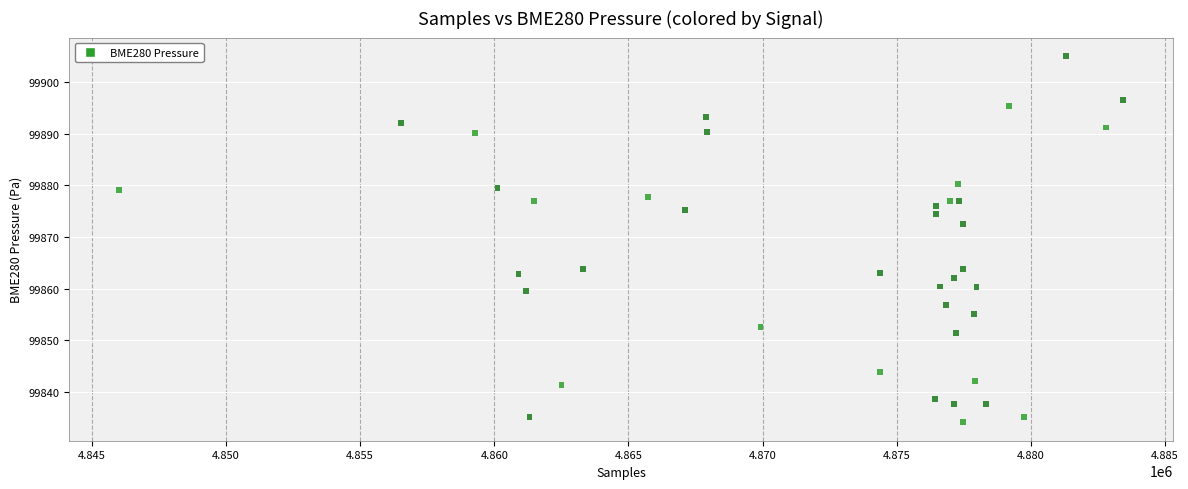

What Y value in the scatter plot is closest to 99869?

99872.5